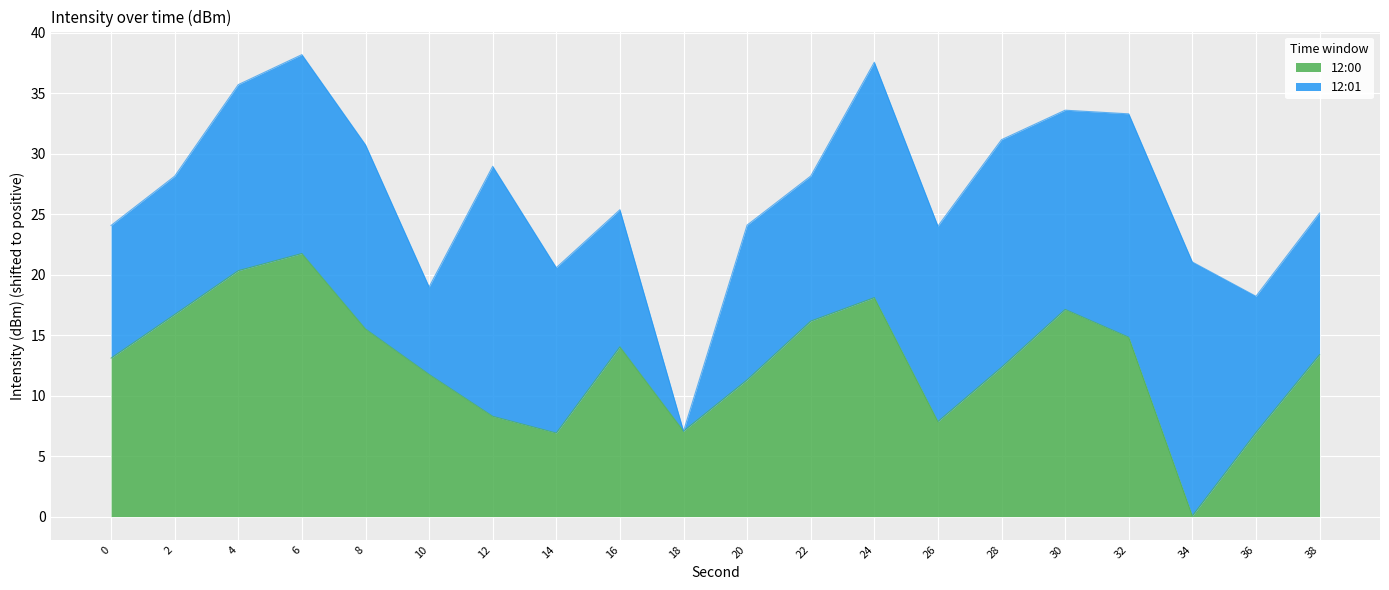

Reading left to right, what are all the values shown in this chart?

0=13.1	2=16.7	4=20.3	6=21.7	8=15.5	10=11.8	12=8.3	14=6.9	16=14.0	18=7.1	20=11.3	22=16.2	24=18.1	26=7.9	28=12.3	30=17.1	32=14.8	34=0.1	36=6.9	38=13.4